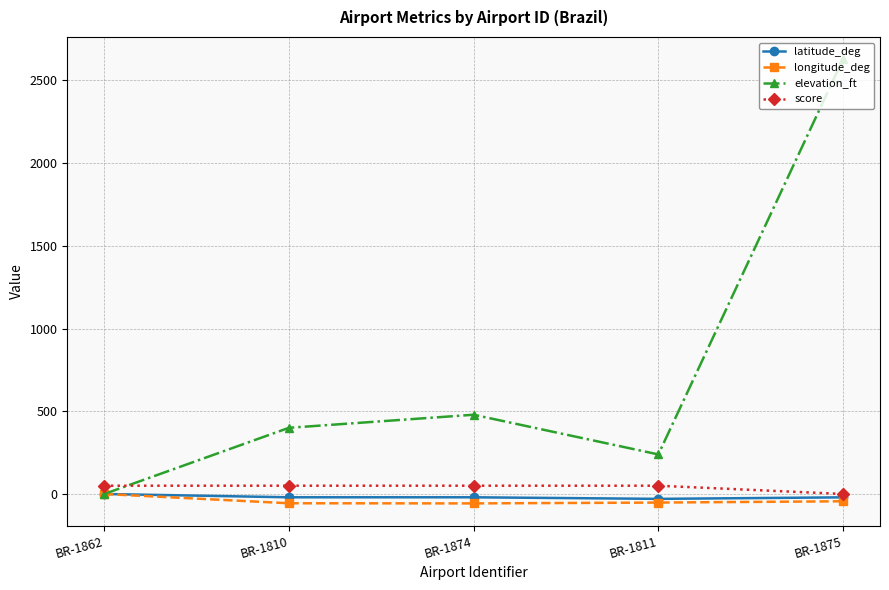

Does the chart display data point markers on the line(s)?

Yes